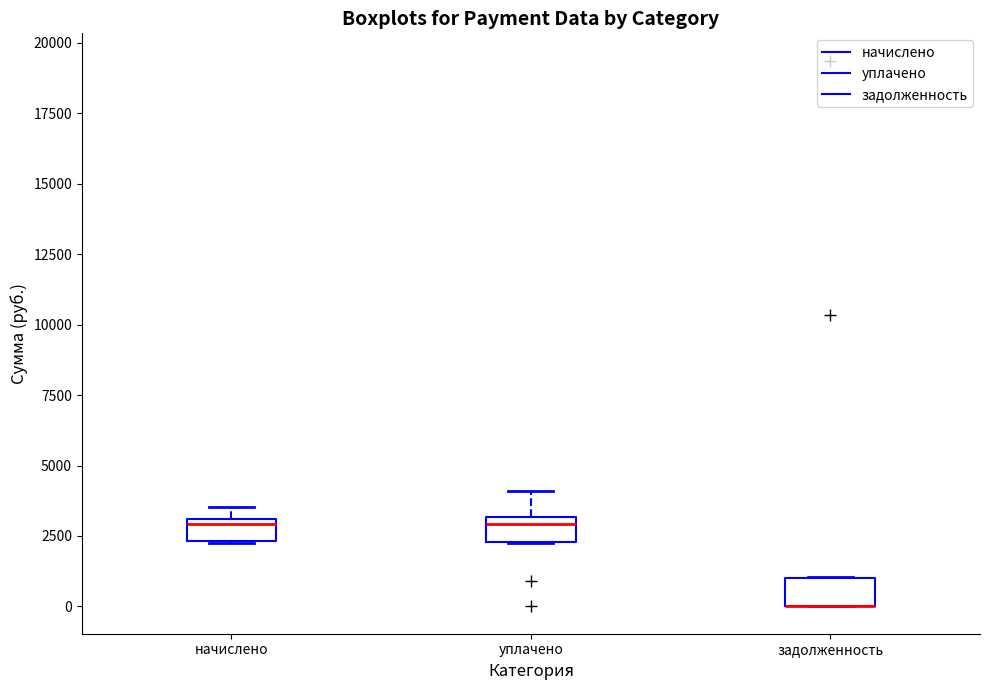

Where is the upper edge of the box for уплачено on the y-axis? The values are not printed on the chart, so give them approximately, as read against the axis.

3000